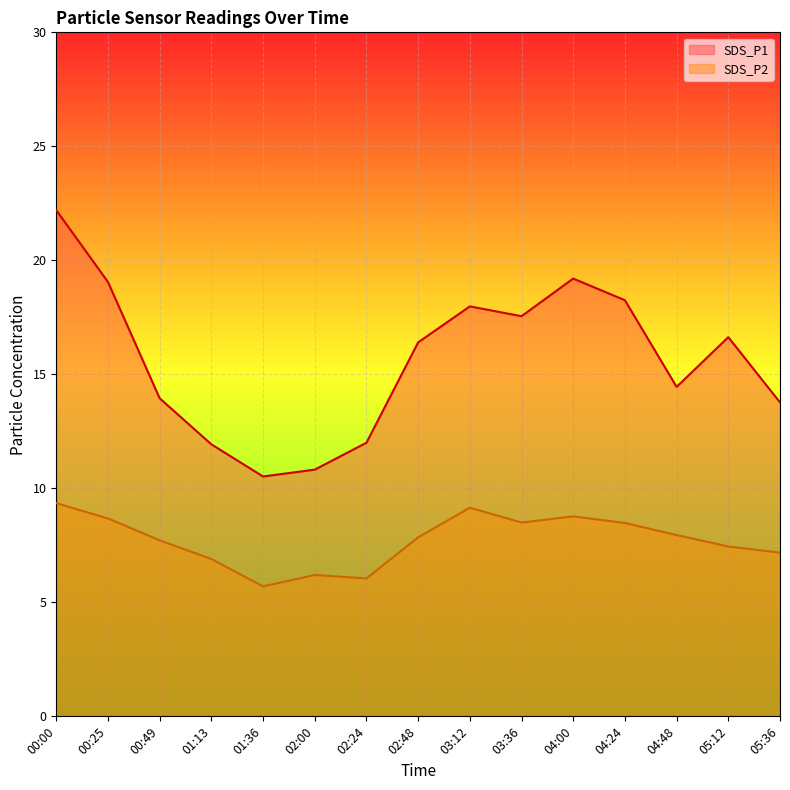

At 02:00, list the series in order from largest to smallest.

SDS_P1, SDS_P2